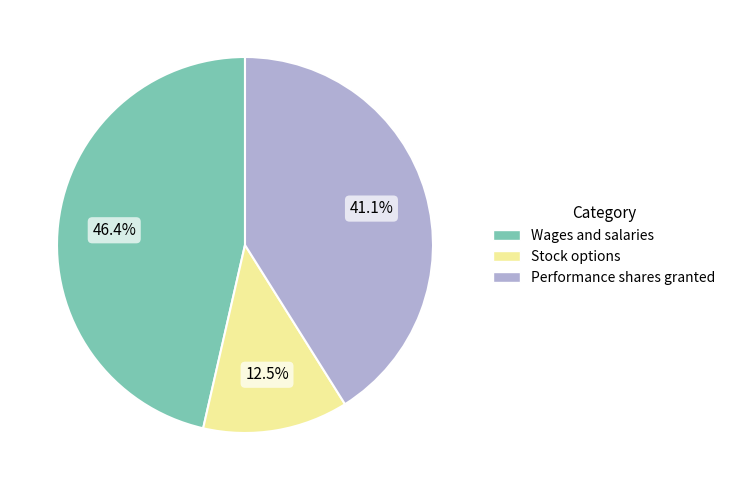

The Wages and salaries slice represents 46% of the pie. True or false?

True